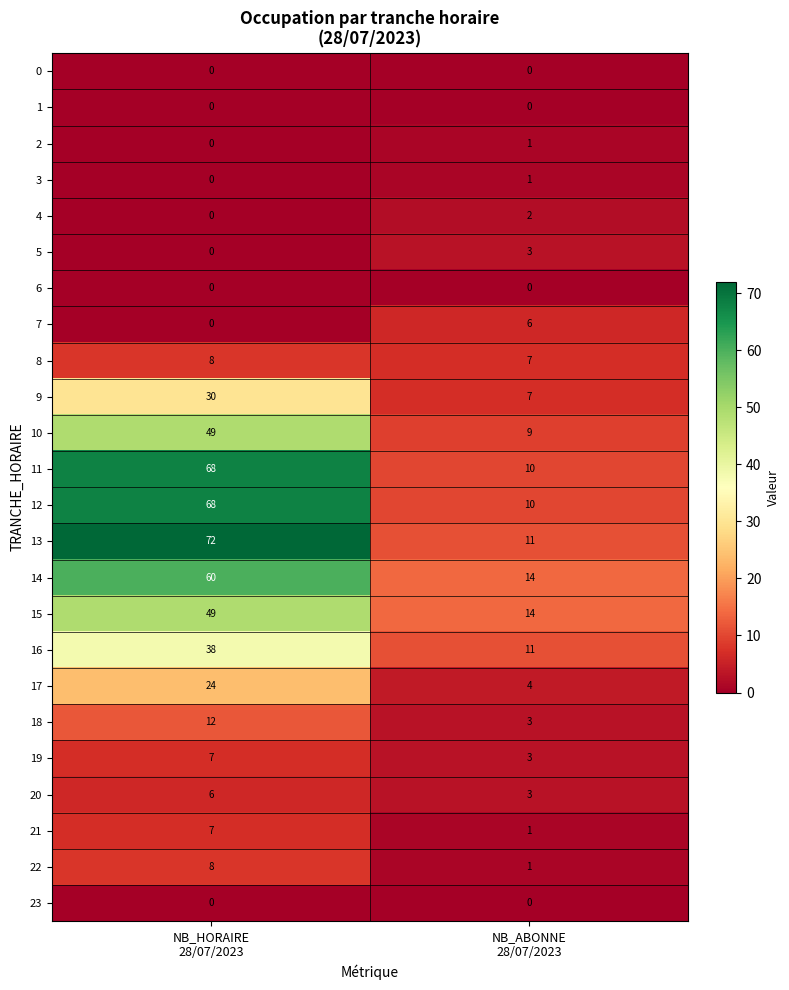

What is the maximum value for 19?

7